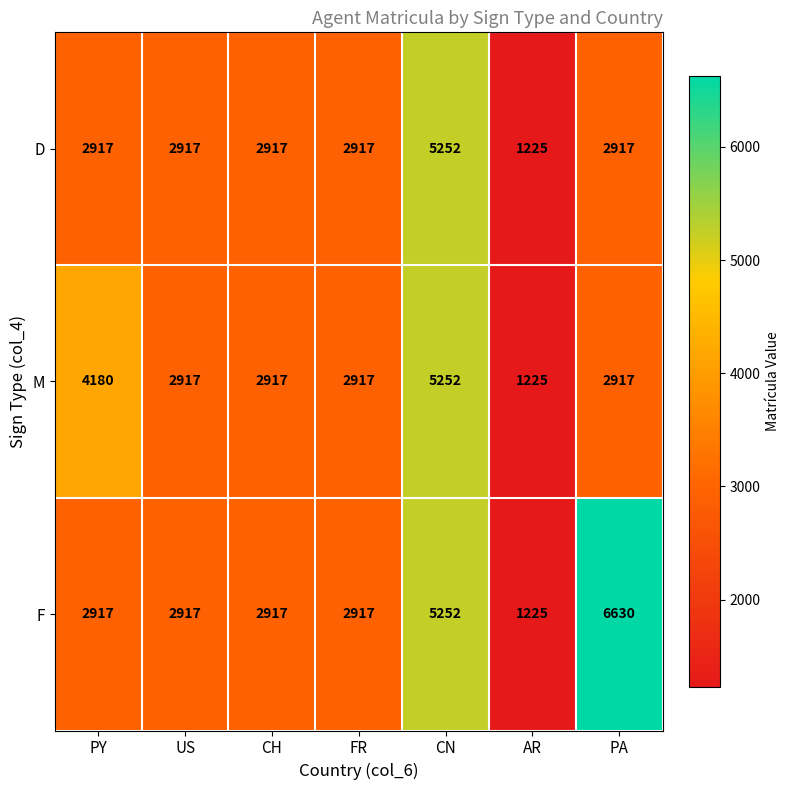

Rank the series by their average value, from highest to lowest.

F, M, D